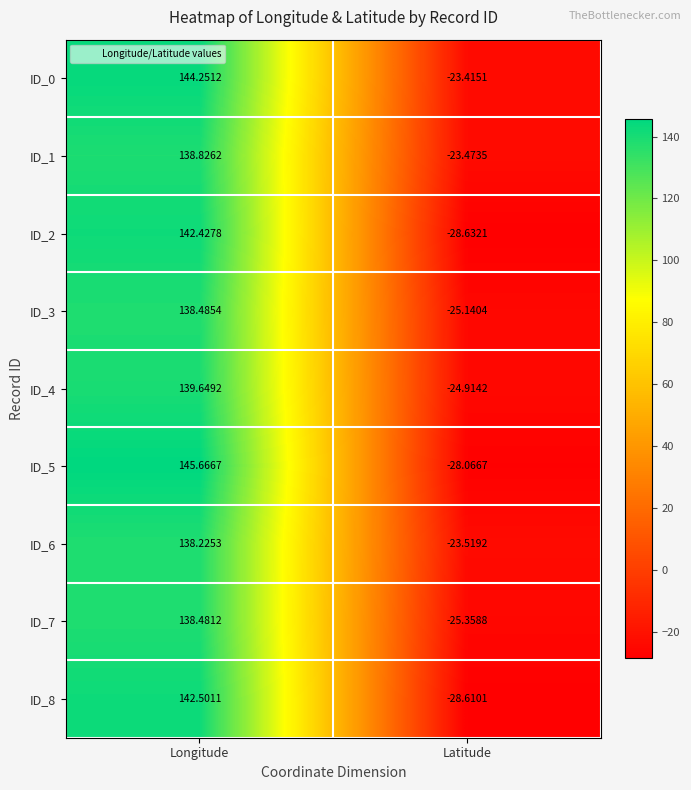

Count the number of data series in this chart.

9